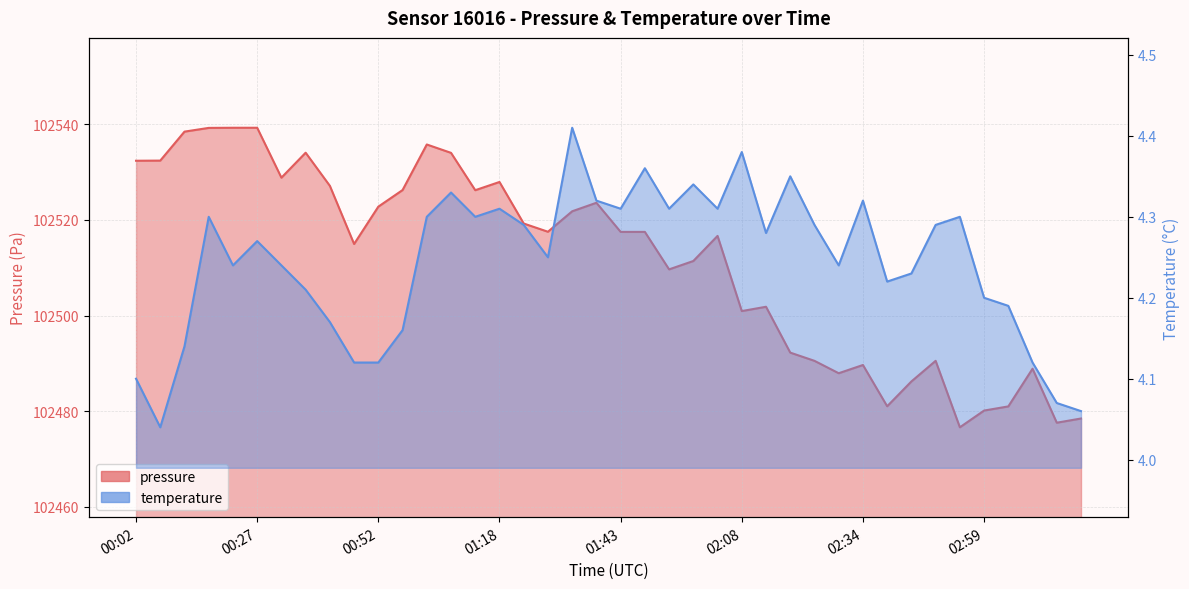

True or false: temperature and pressure intersect in this chart.

False